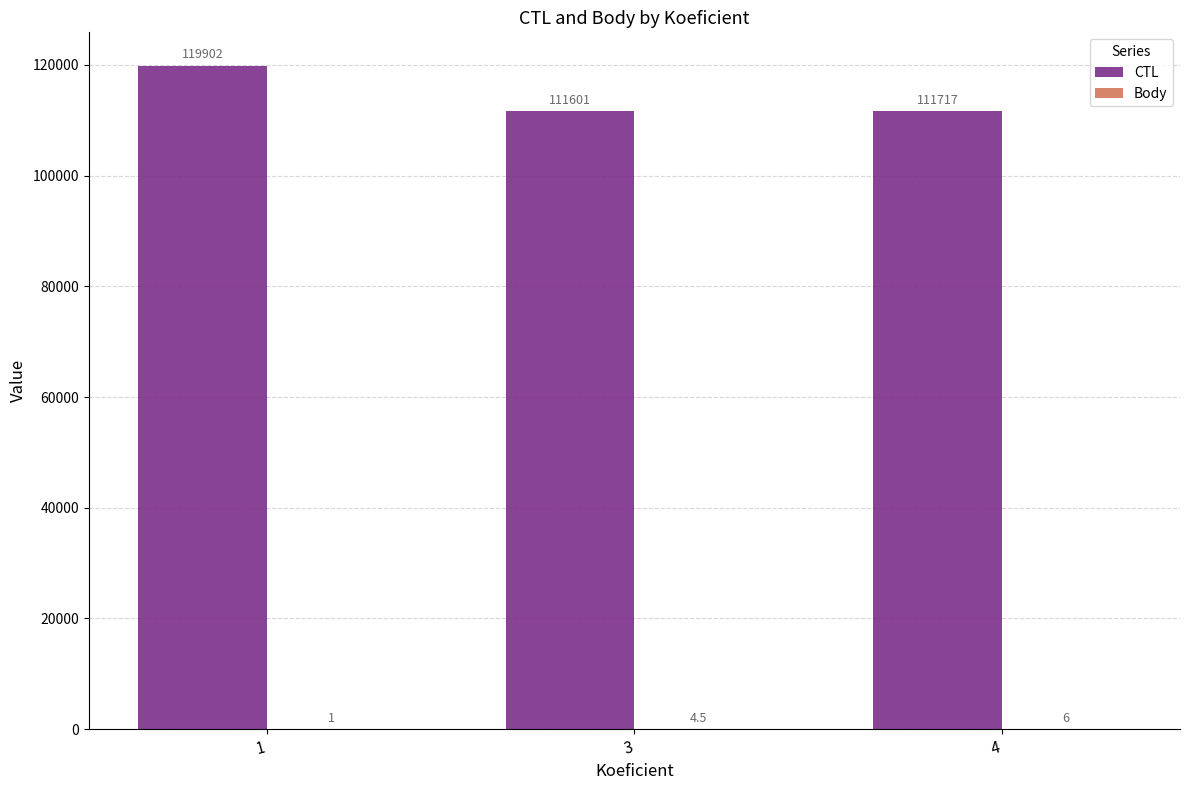

At which category is the sum across all series the highest?

1